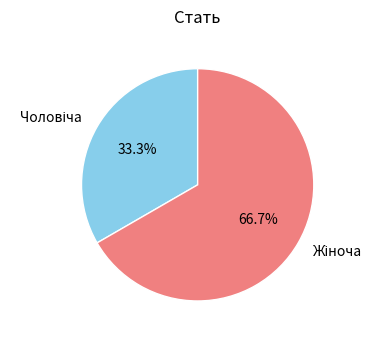

Is there a majority slice in this chart?

Yes